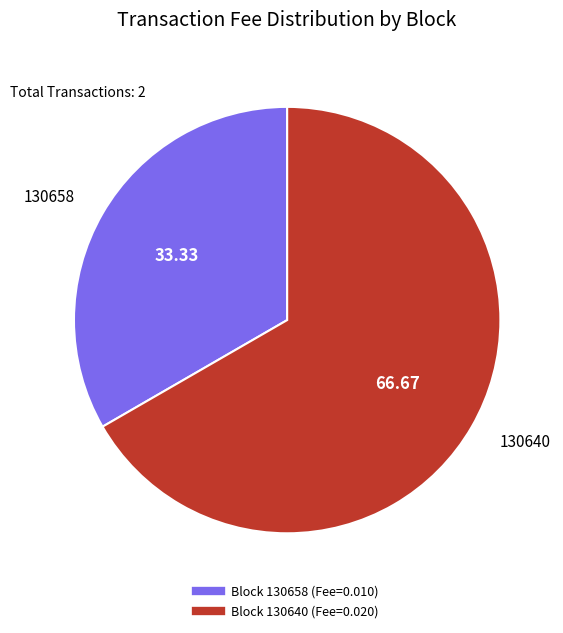

How many segments does this pie chart have?

2